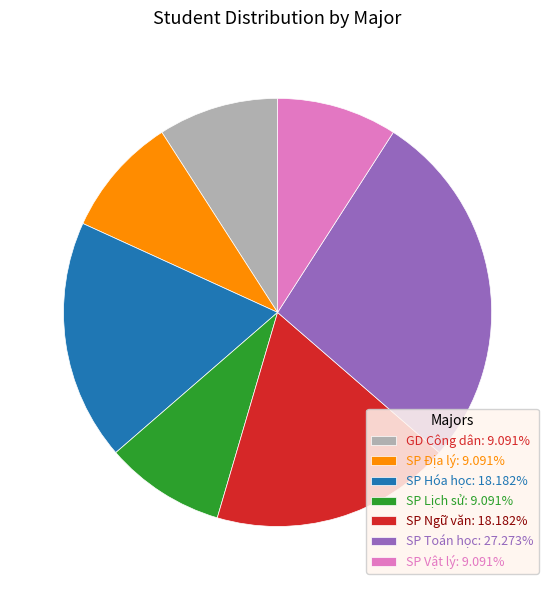

What is the ratio of the value at SP Lịch sử: 9.091% to the value at SP Ngữ văn: 18.182%?

0.5